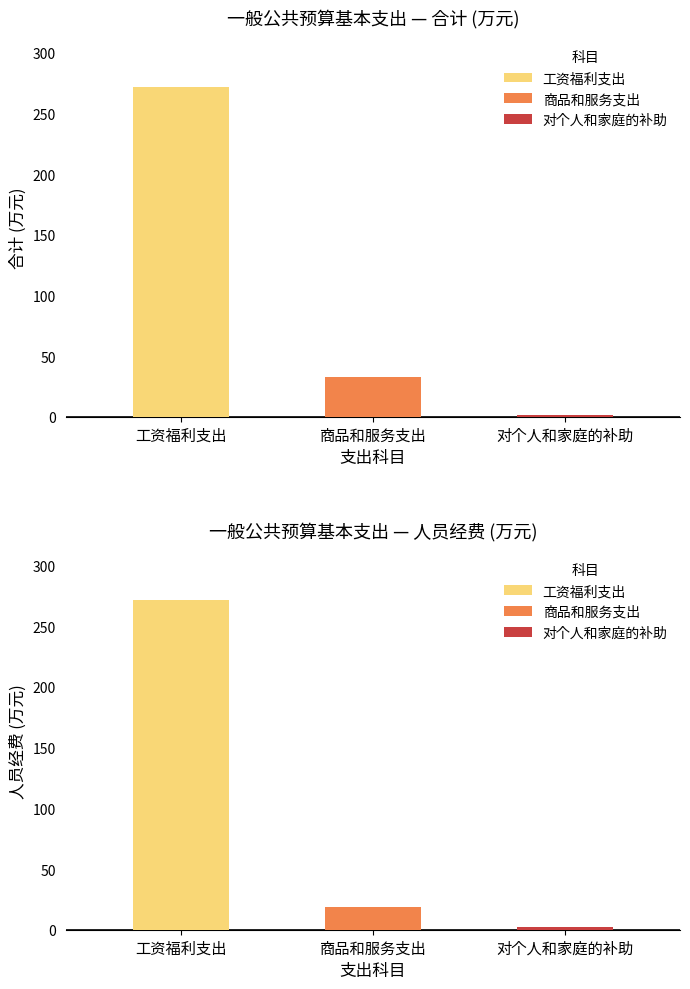

What position from the right is 对个人和家庭的补助?

1